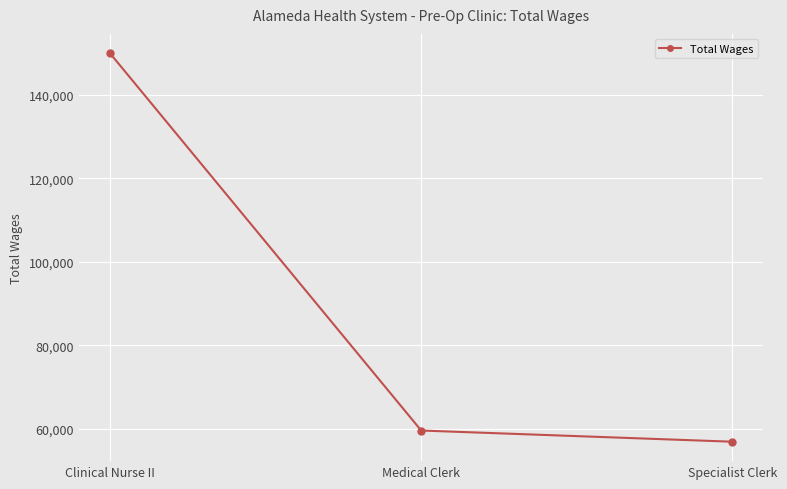

Rank the categories by value from lowest to highest.

Specialist Clerk, Medical Clerk, Clinical Nurse II